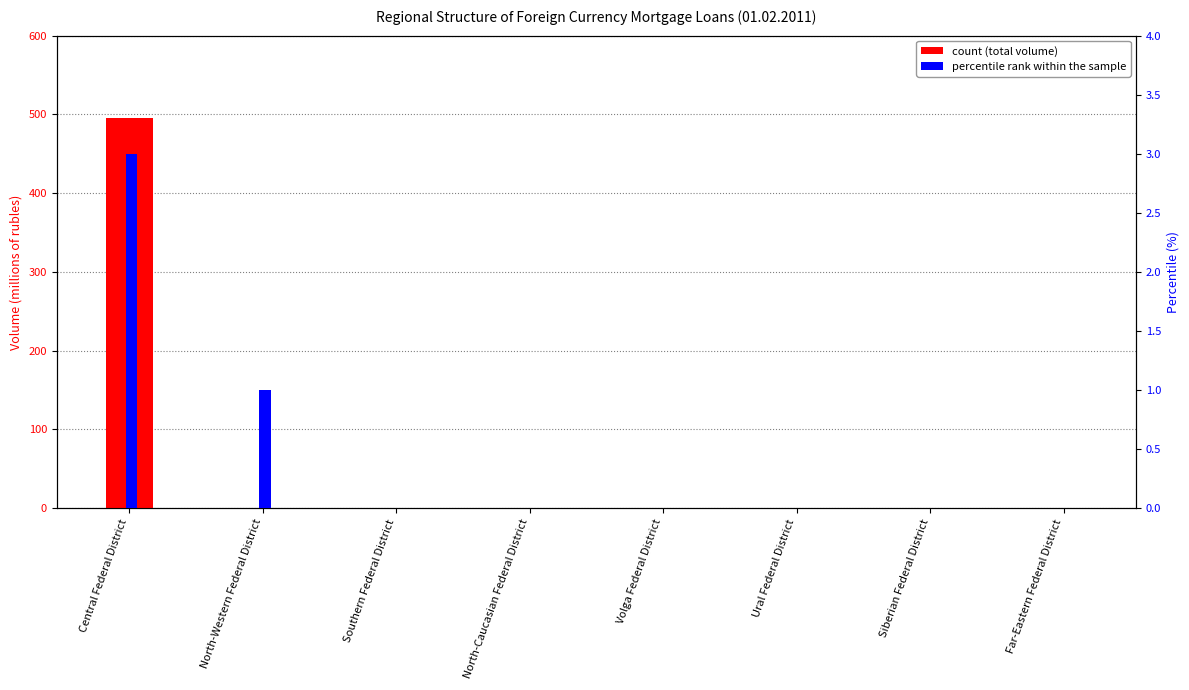

How many bars are there in each group?

2